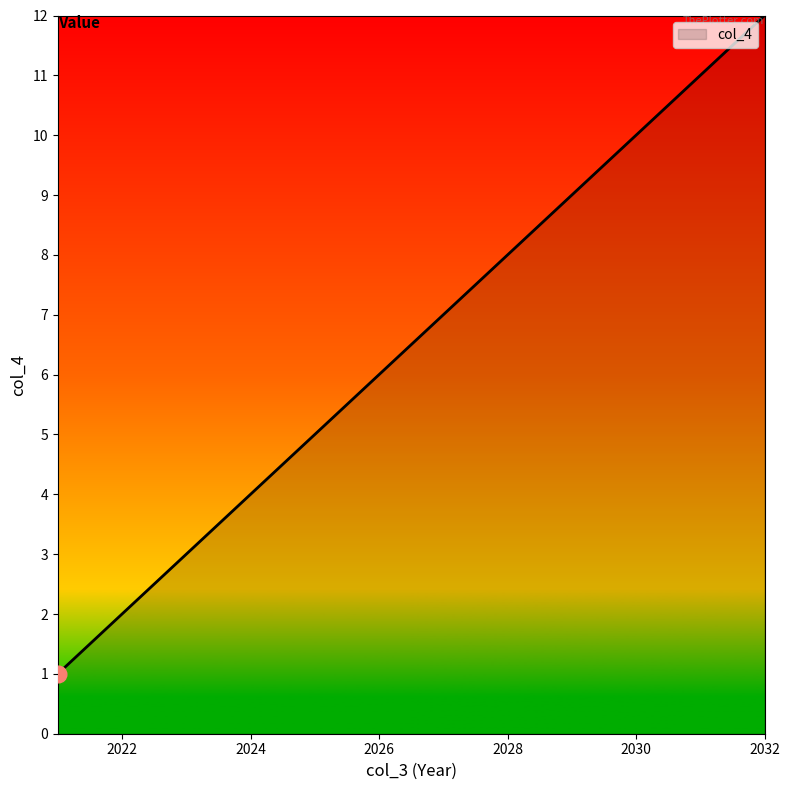

Reading left to right, what are all the values shown in this chart?

1	2	3	4	5	6	7	8	9	10	11	12